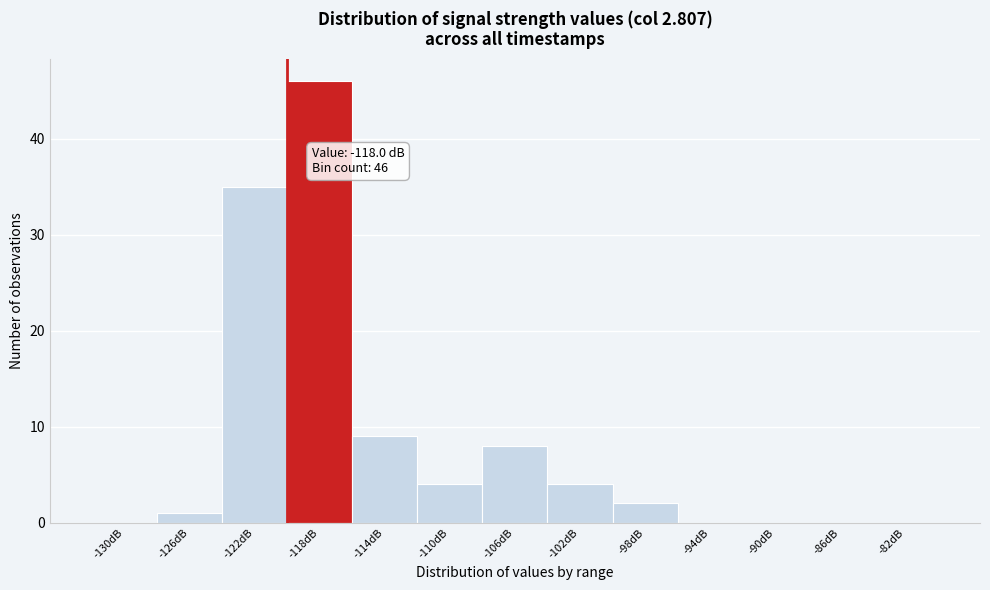

Reading left to right, list all the values displayed in this chart.

-130dB=0	-126dB=1	-122dB=35	-118dB=46	-114dB=9	-110dB=4	-106dB=8	-102dB=4	-98dB=2	-94dB=0	-90dB=0	-86dB=0	-82dB=0